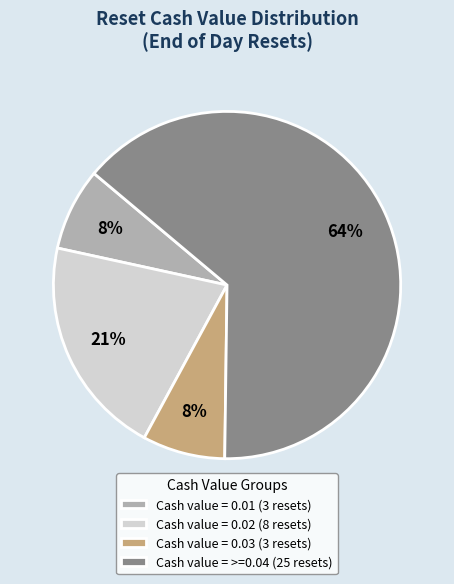

Which slice is the largest?

Cash value = >=0.04 (25 resets)